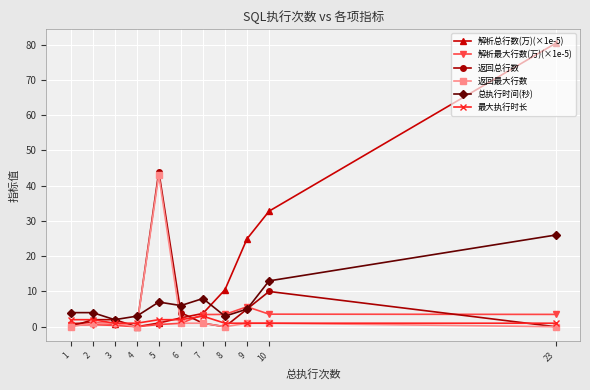

Is this an area chart (filled region under the line)?

No